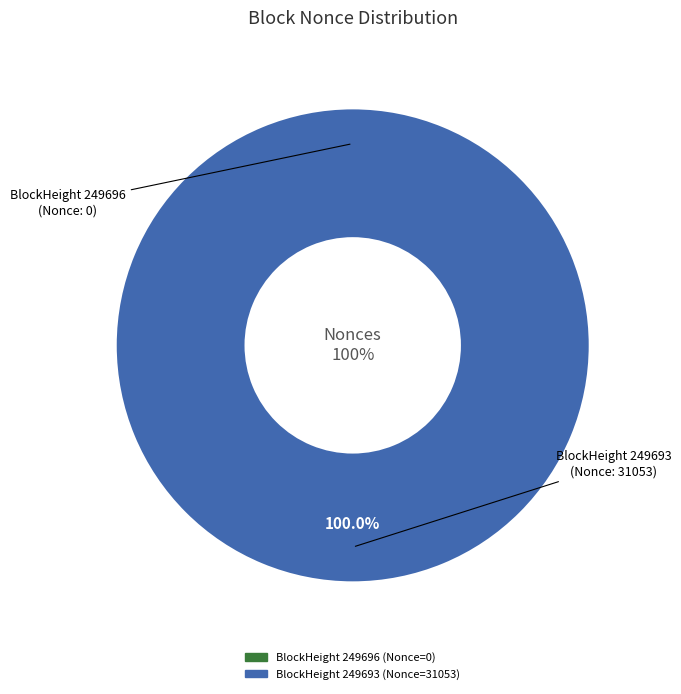

True or false: 249693 accounts for 100% of the total.

True